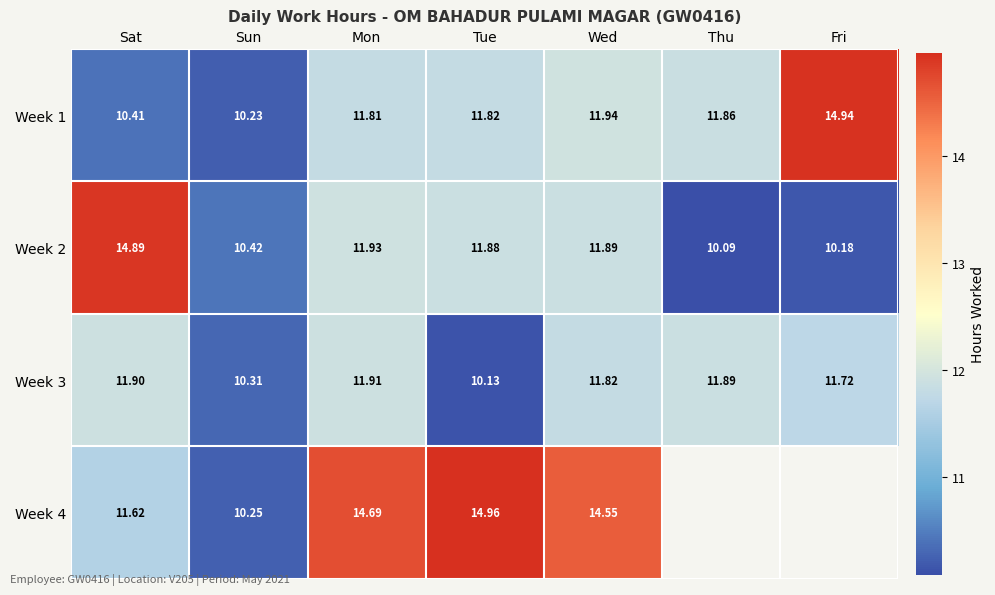

Which category has the lowest value in the Week 1 series?

Sun